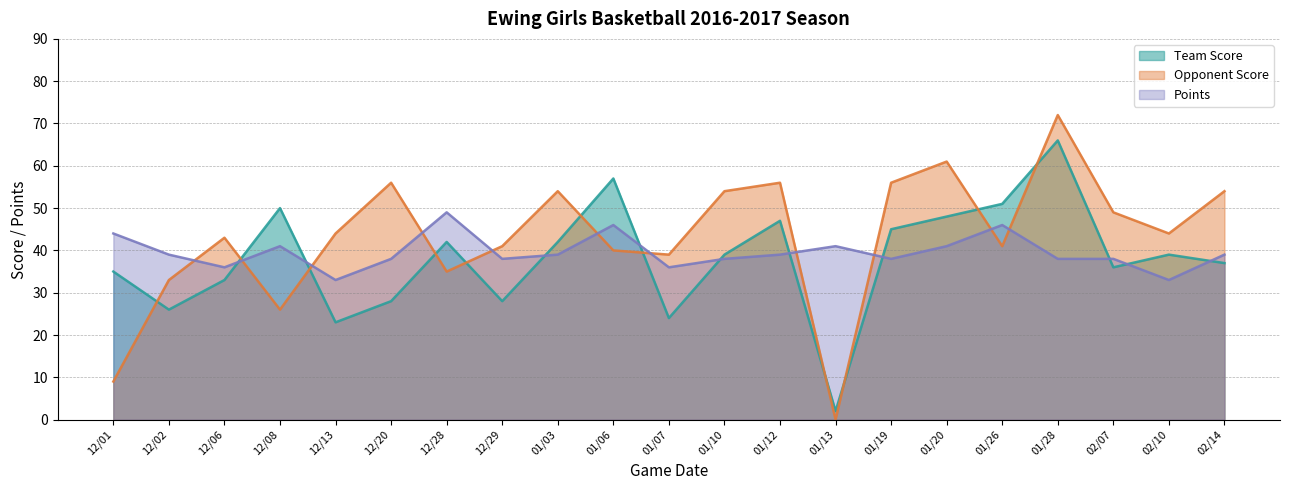

At which label does Team Score first exceed 39?

12/08